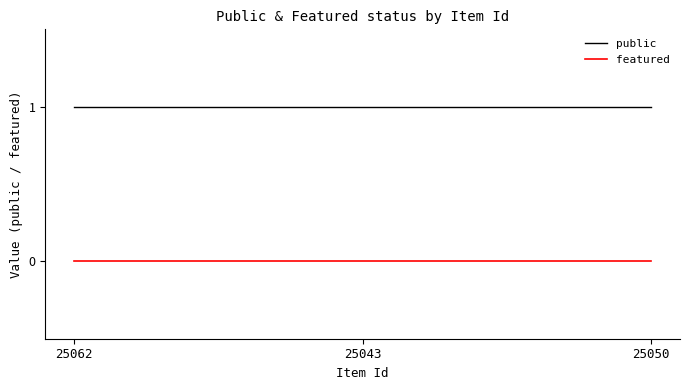

Count the number of categories in the chart.

3